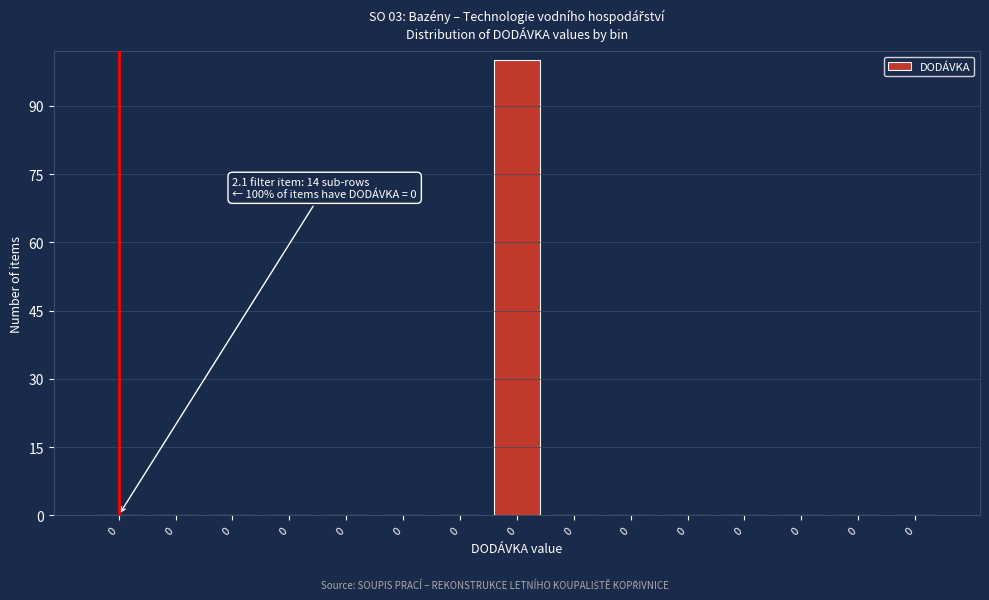

Are the bars horizontal?

No